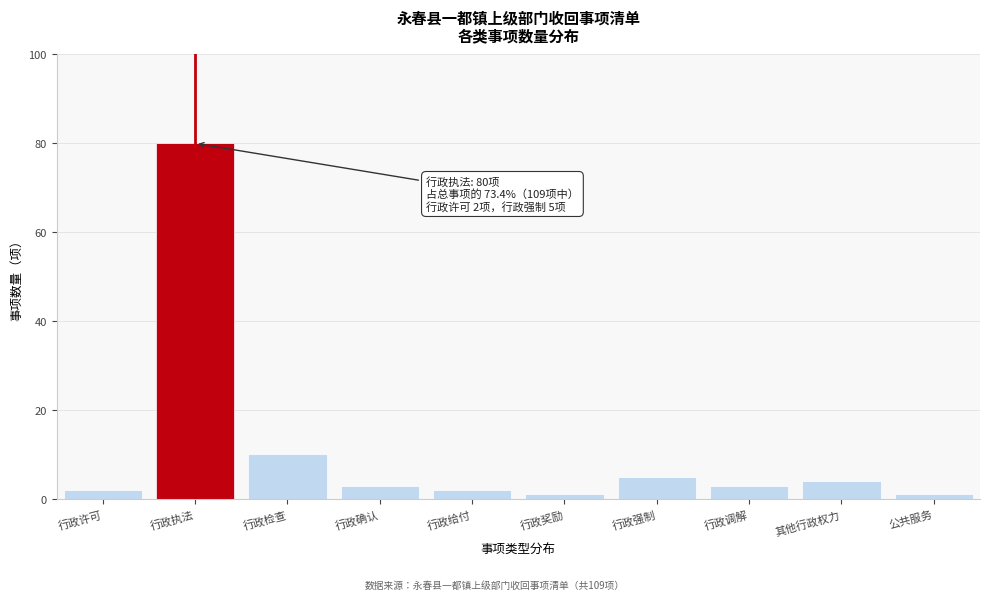

Reading right to left, extract all data points from this chart.

公共服务=1	其他行政权力=4	行政调解=3	行政强制=5	行政奖励=1	行政给付=2	行政确认=3	行政检查=10	行政执法=80	行政许可=2